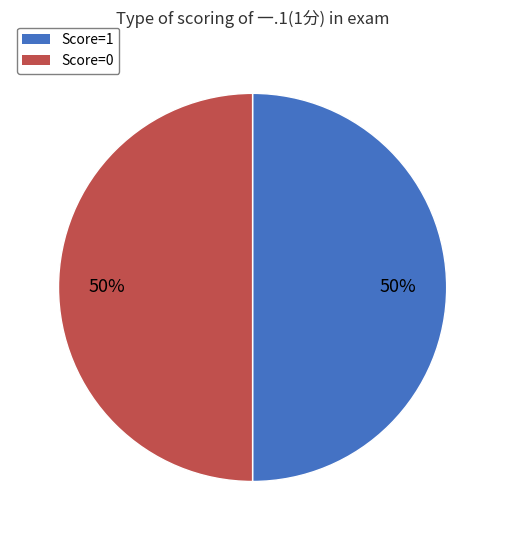

How many segments does this pie chart have?

2